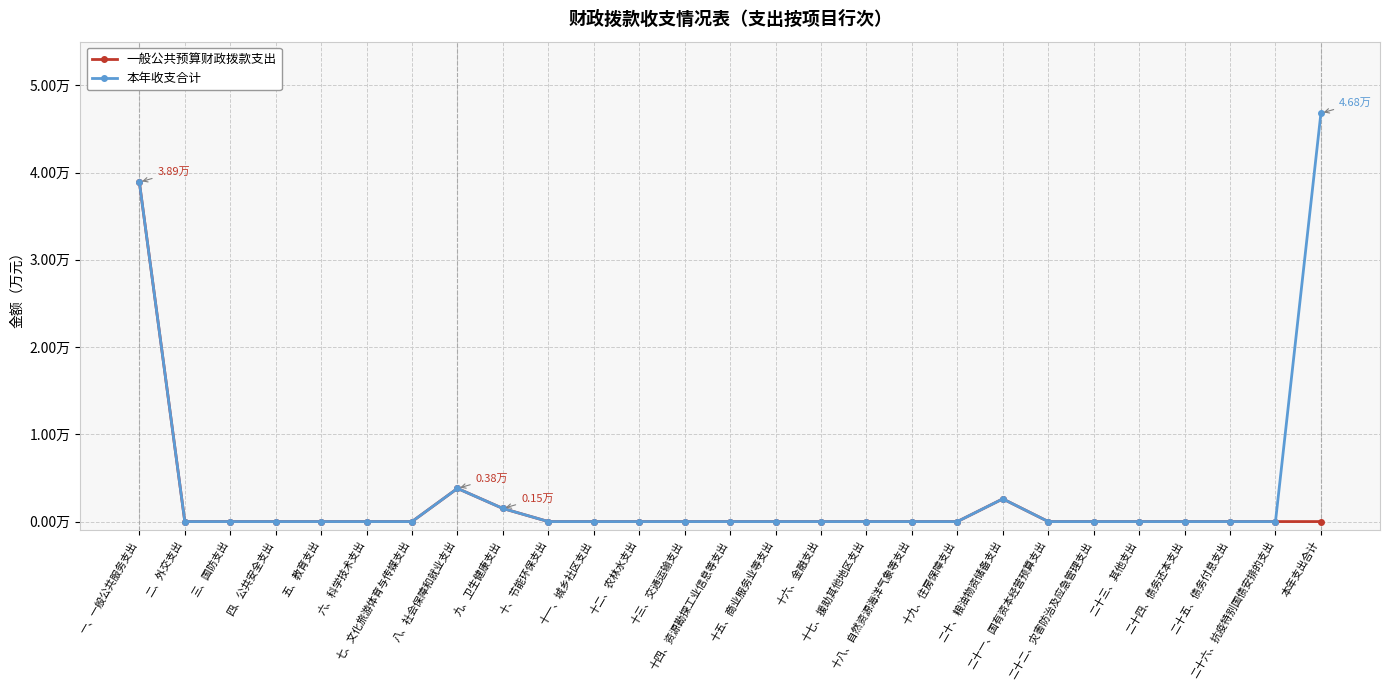

What is the label of the 14th point from the left?

十四、资源勘探工业信息等支出